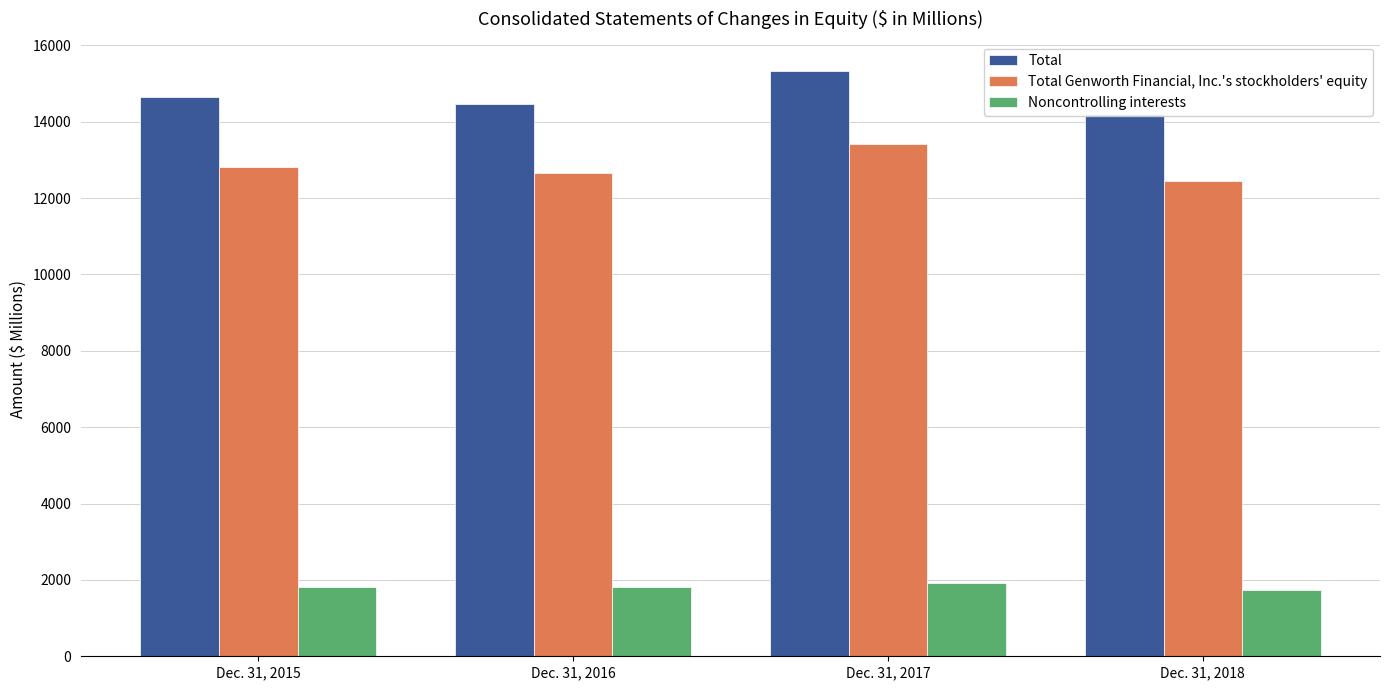

Which has a higher value, Dec. 31, 2015 or Dec. 31, 2018?

Dec. 31, 2015